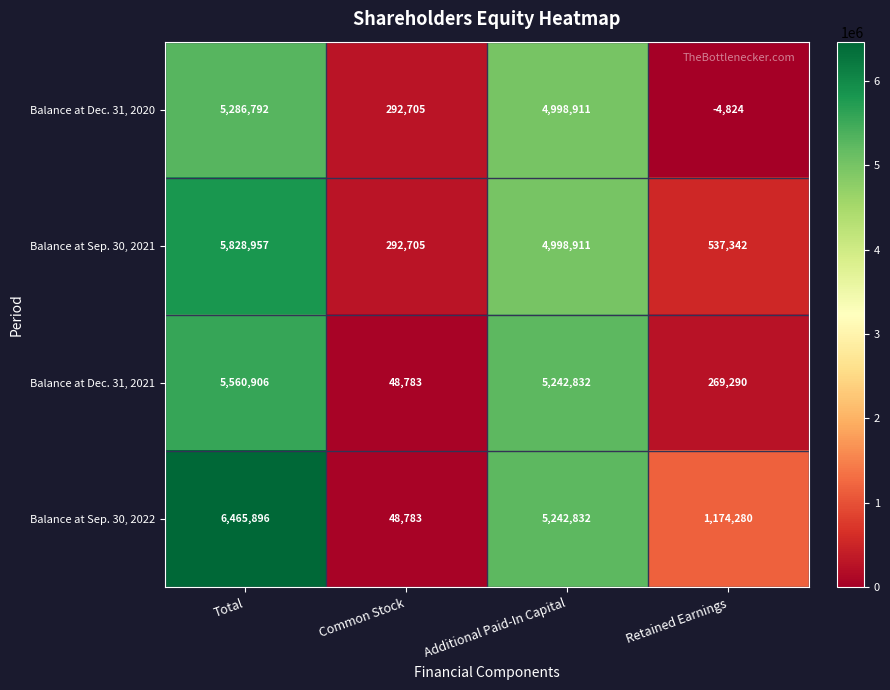

How many data points does each series have?

4